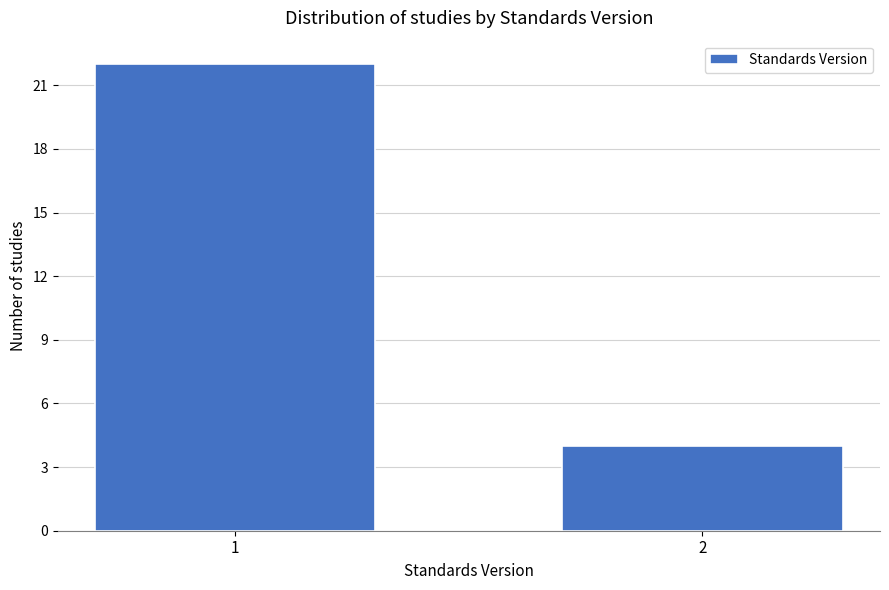

Reading left to right, list all the values displayed in this chart.

1=22	2=4